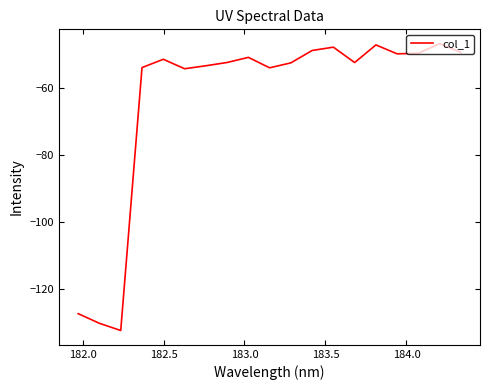

What is the greatest value displayed?

-46.7